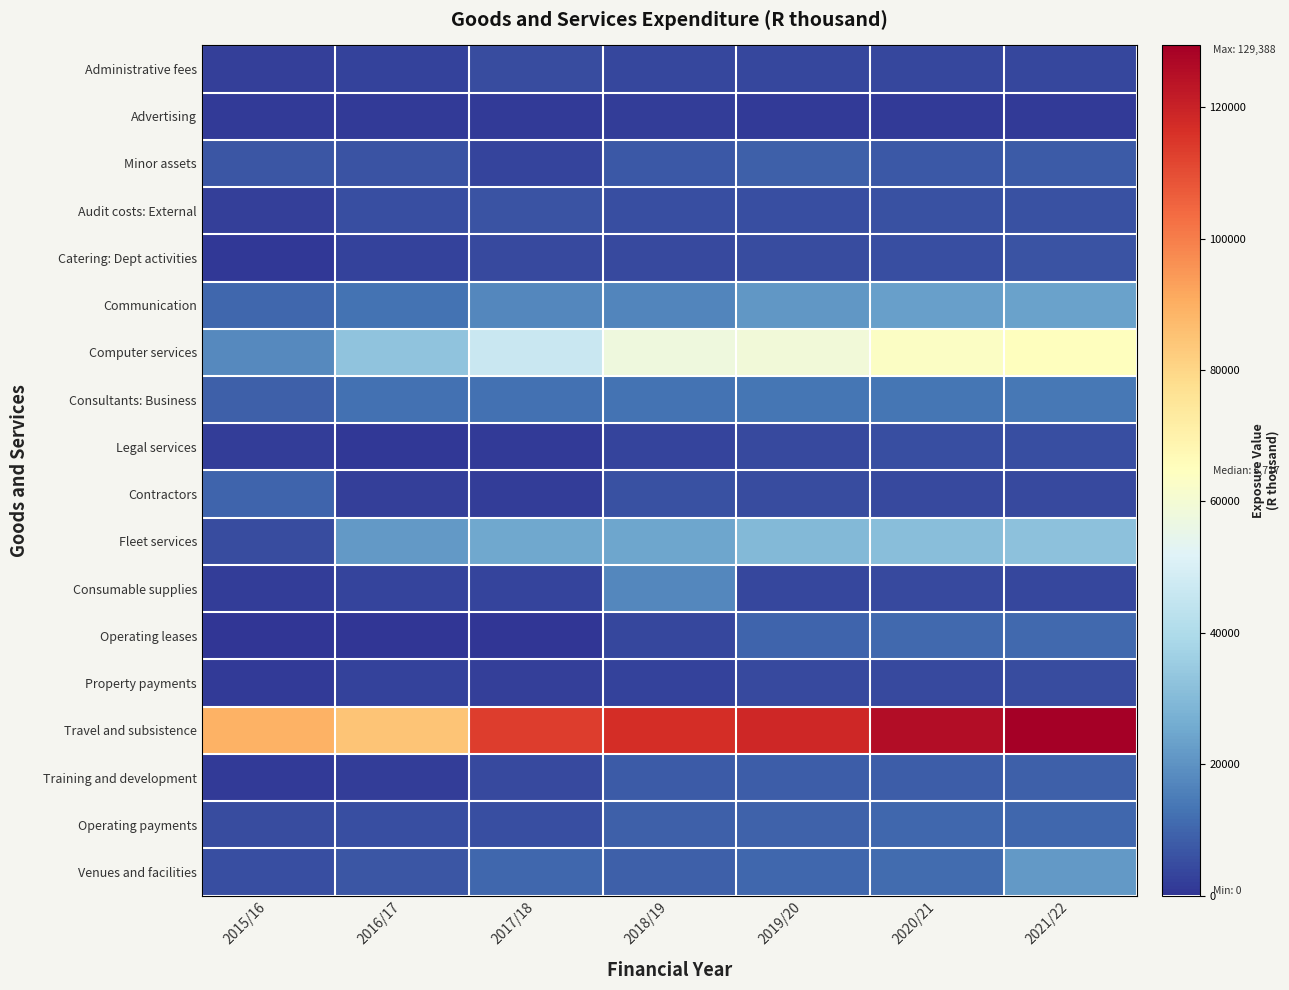

How many data points does each series have?

7